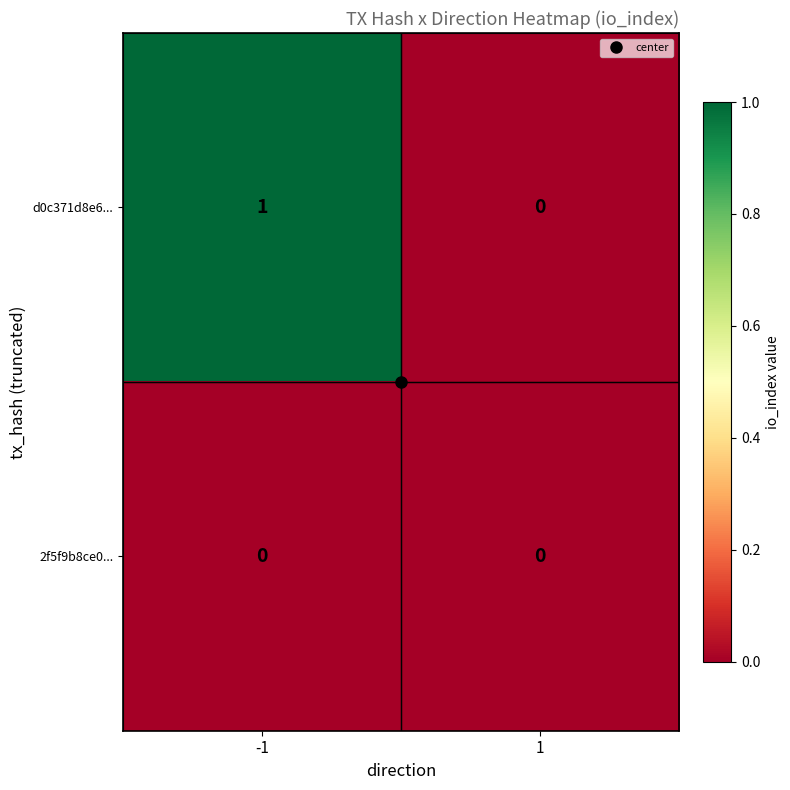

Rank the categories by d0c371d8e6... value from highest to lowest.

-1, 1